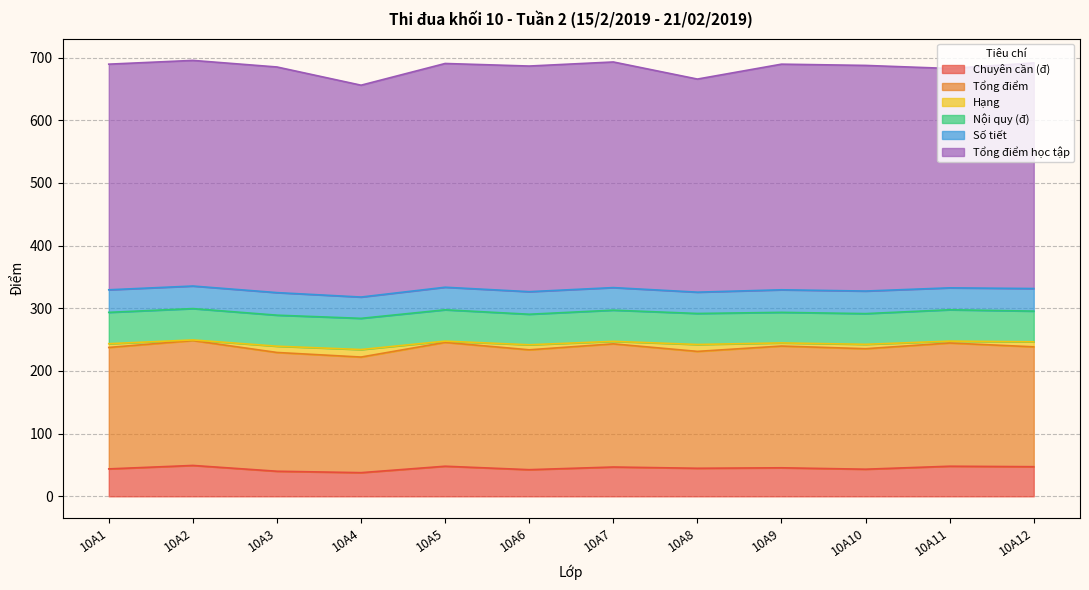

Does the chart have visible grid lines?

Yes